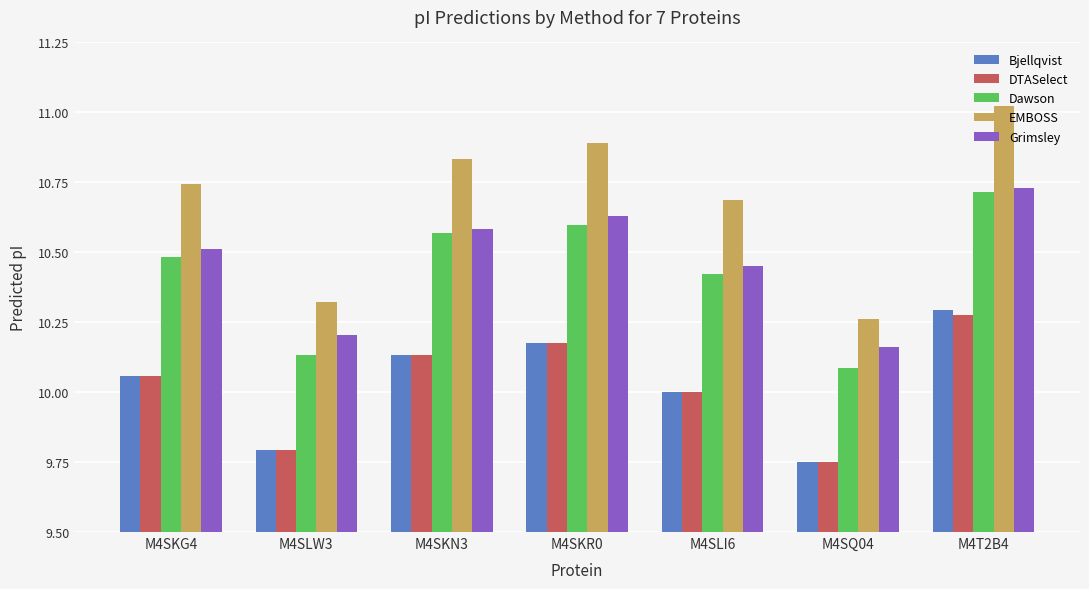

What is the label of the 5th bar from the left?

M4SLI6